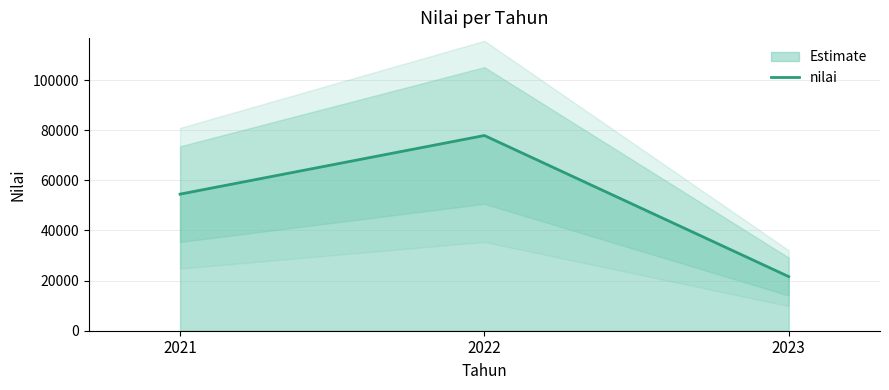

What is the ratio of the value at 2022 to the value at 2021?

1.4